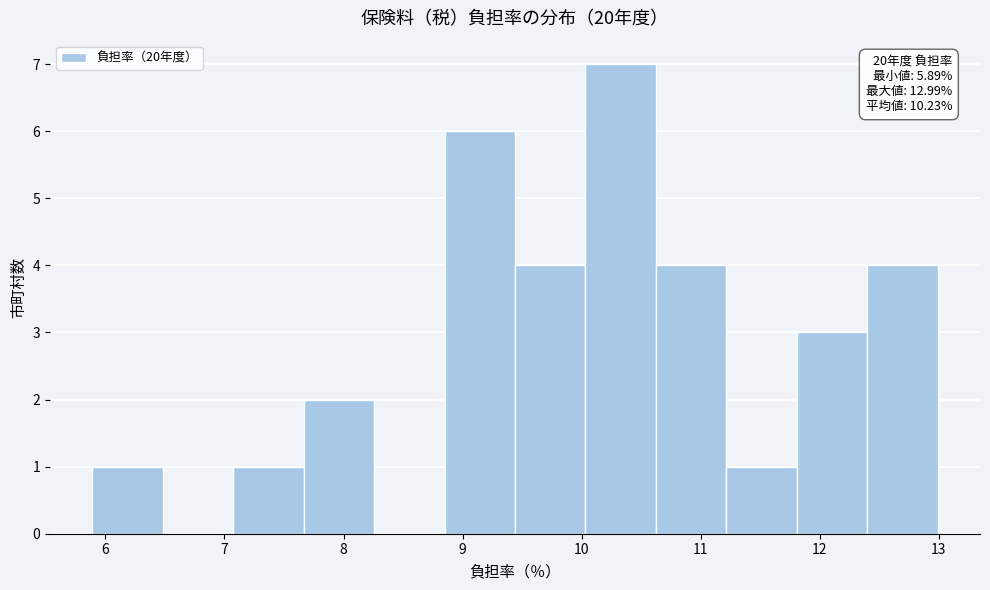

Which range on the x-axis has the tallest bar?

10.0 to 10.6